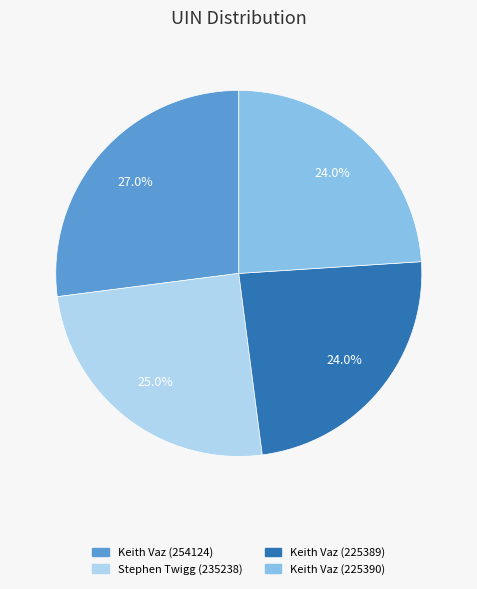

Which slice is the largest?

Keith Vaz (254124)